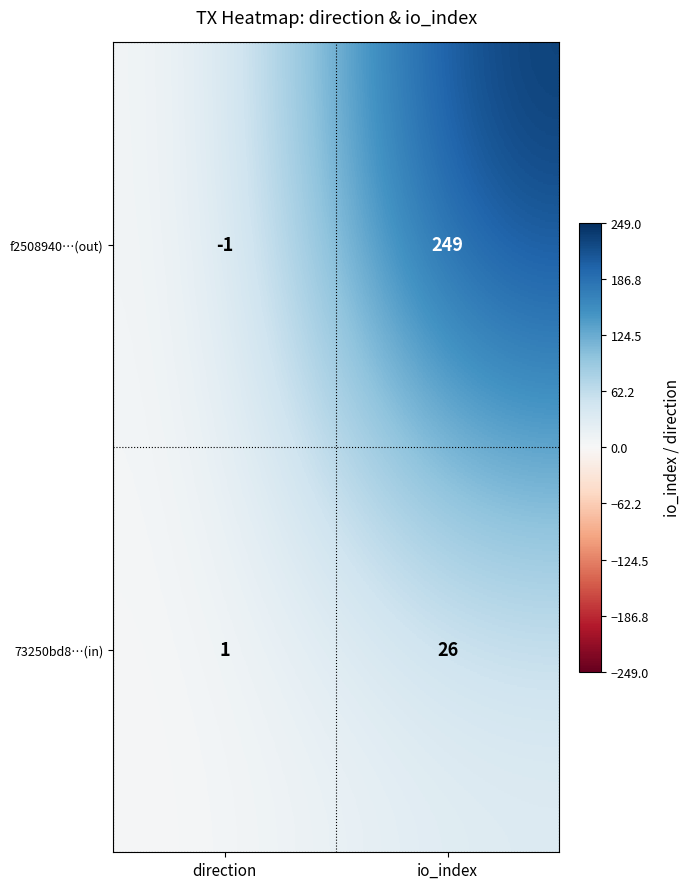

Reading left to right, what are all the values shown in this chart?

f2508940…(out): -1	249
73250bd8…(in): 1	26